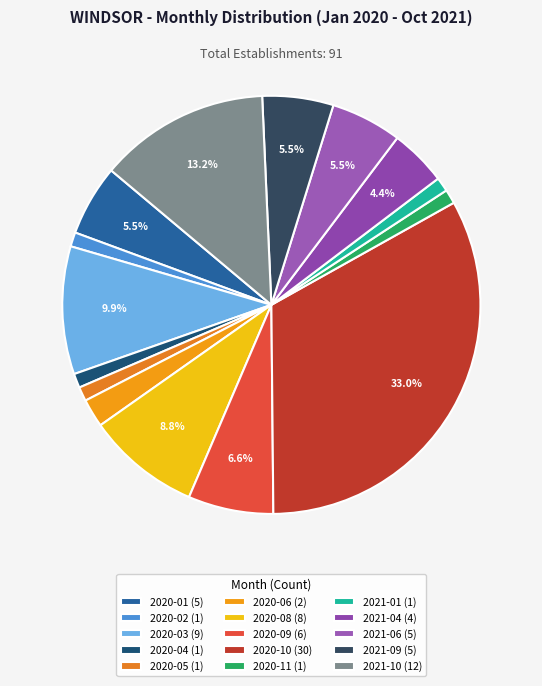

Is there any slice that represents more than half of the pie?

No